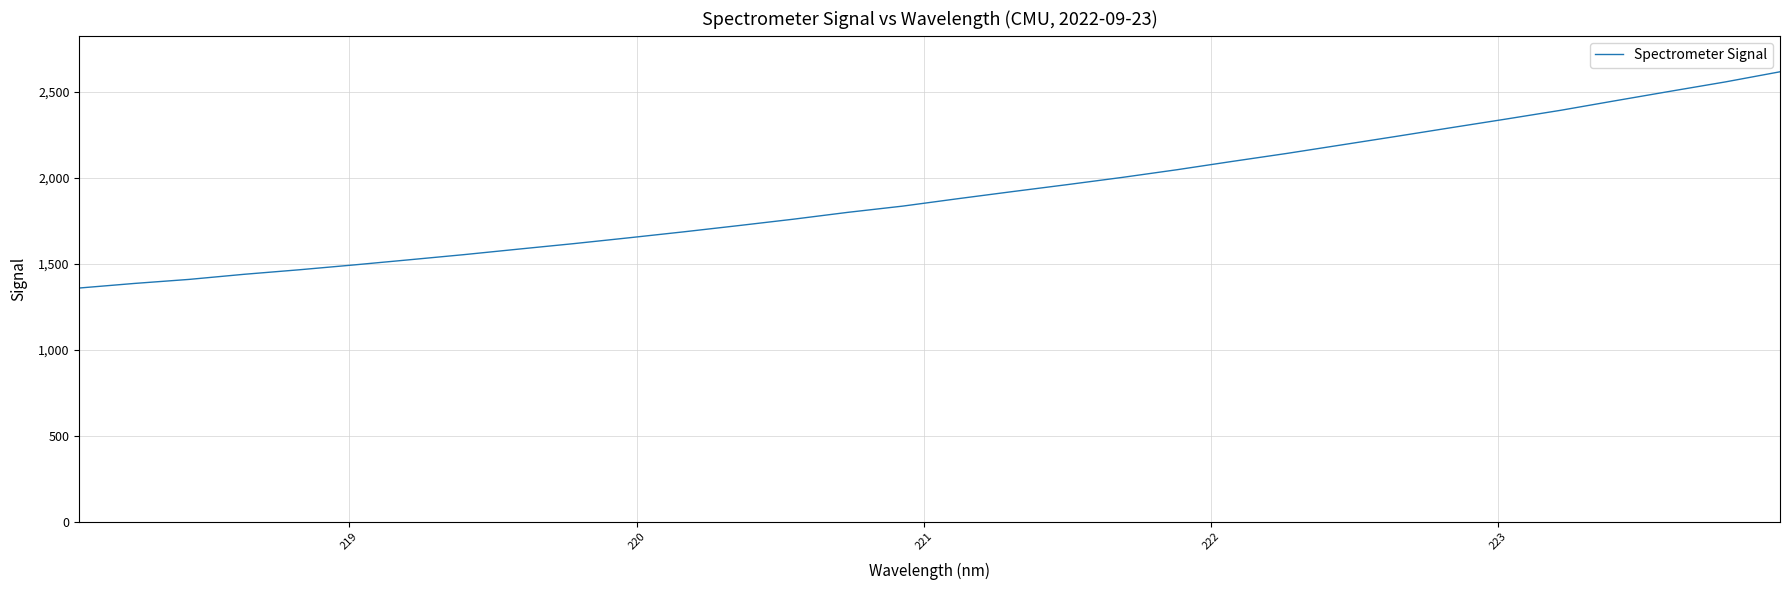

How many lines are shown in the chart?

1